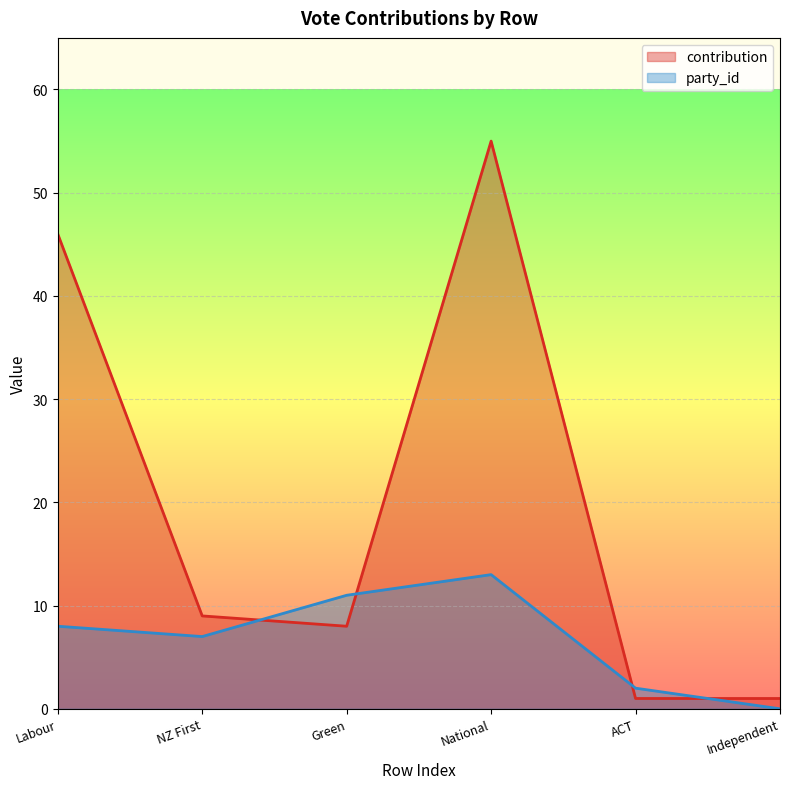

True or false: contribution and party_id cross at least once.

True